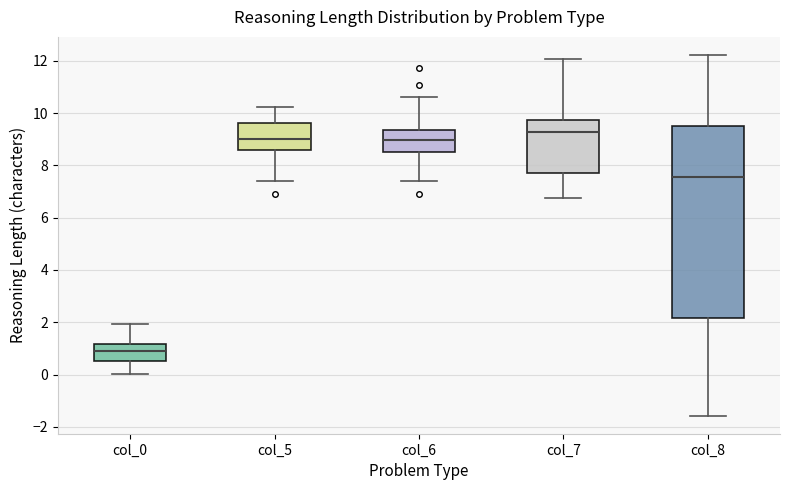

Which box is the tallest, from its lower edge to its upper edge?

col_8